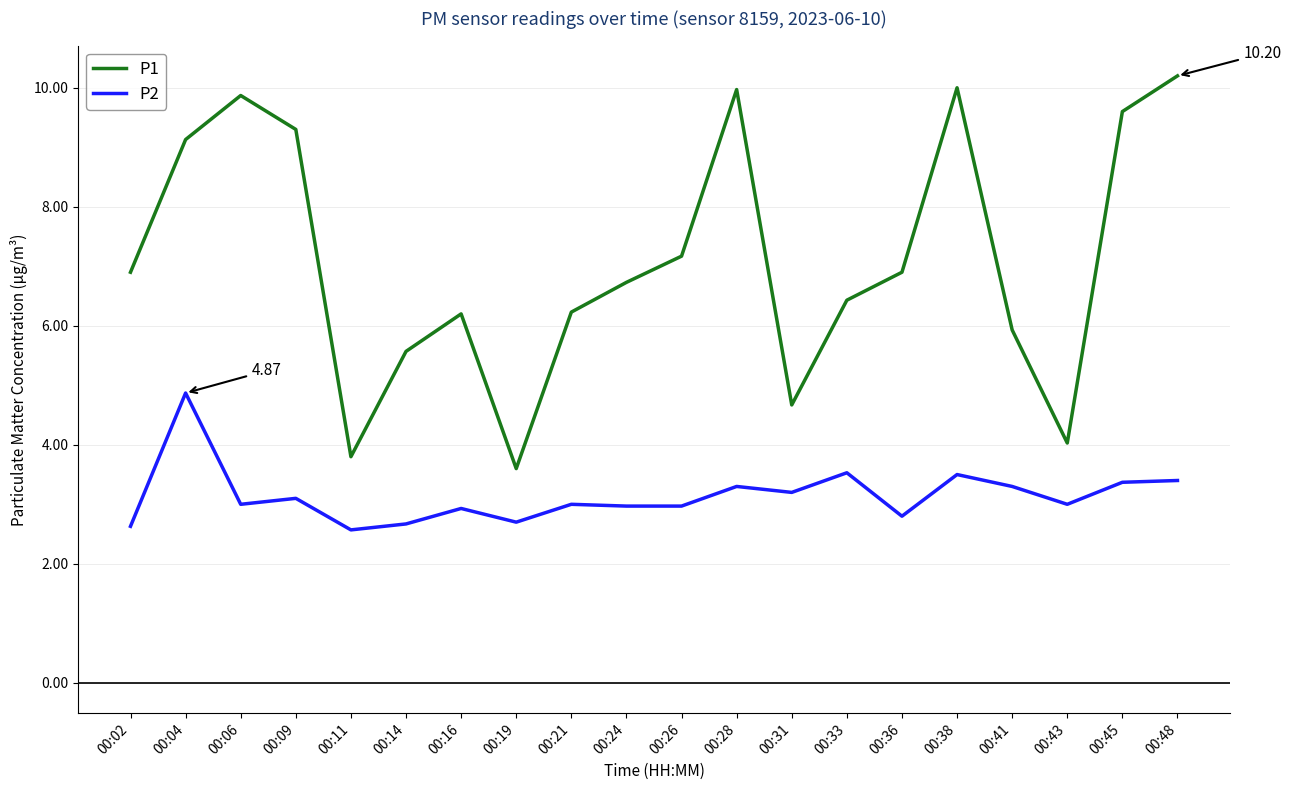

Read the P1 value at 00:11.

3.8